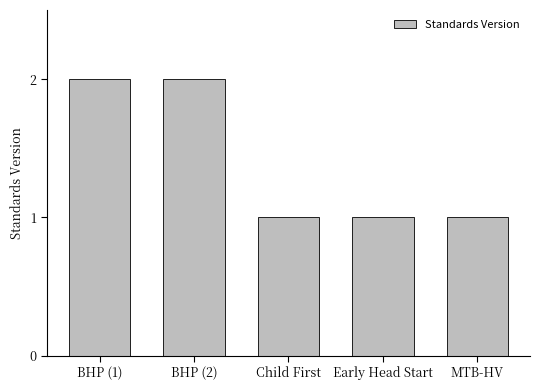

What is the label of the 1st bar from the right?

MTB-HV